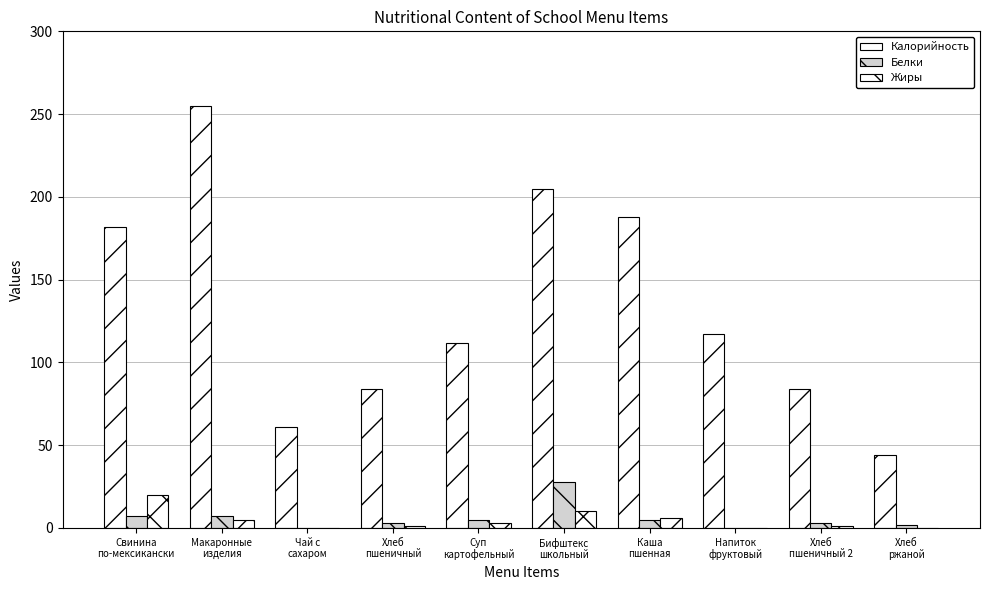

At which category does the chart reach its minimum across all series?

Чай с
сахаром